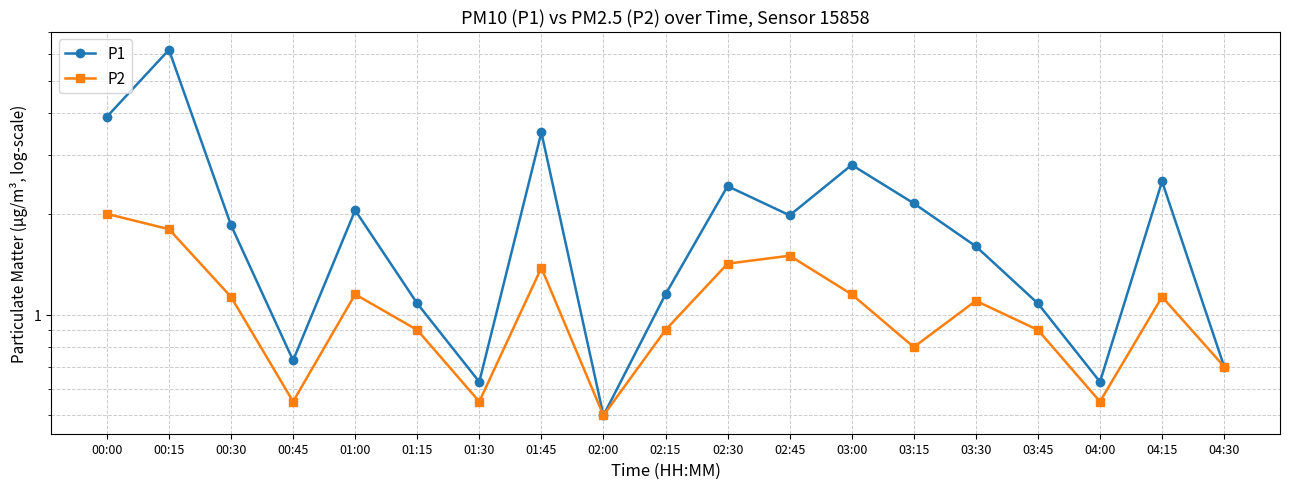

What is the value of the P2 point at the 13th from the left?

1.1